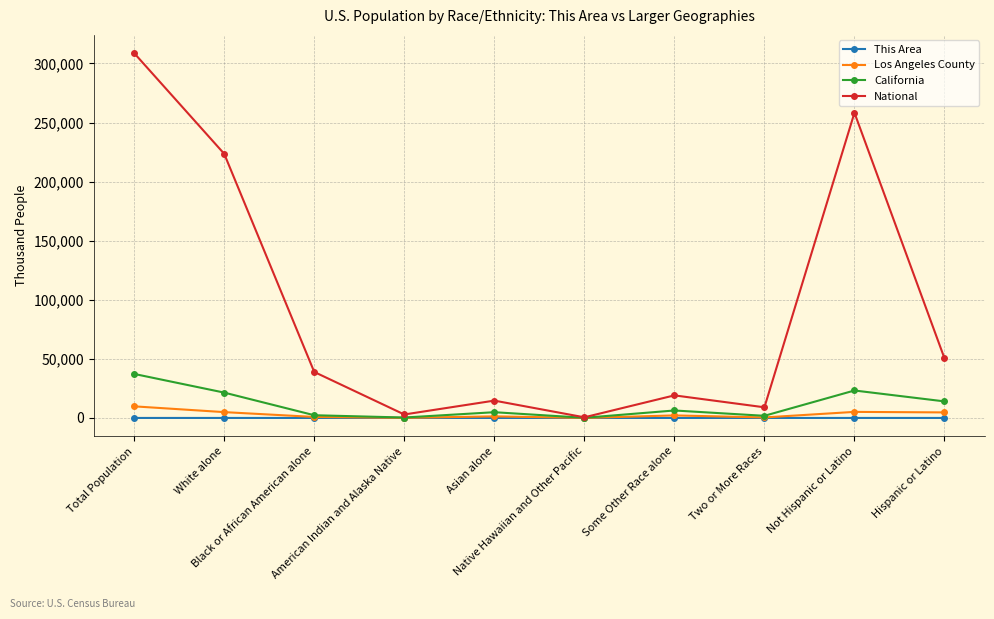

What position from the right is Black or African American alone?

8